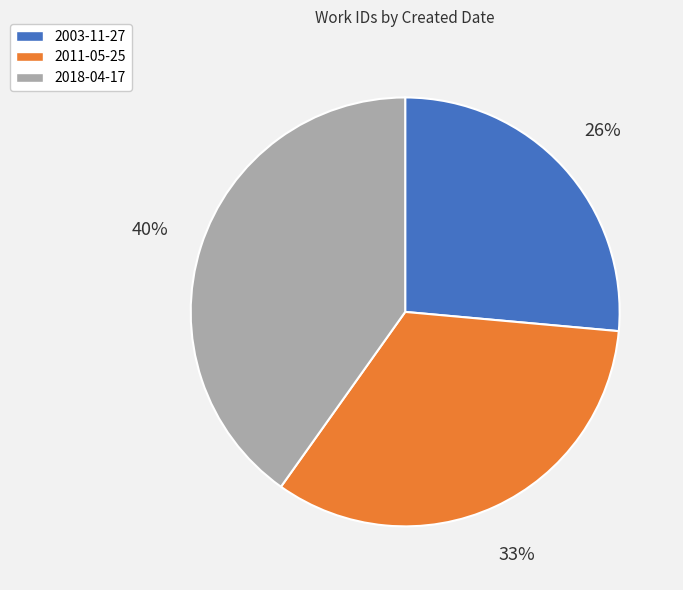

What is the ratio of the value at 2018-04-17 to the value at 2011-05-25?

1.2